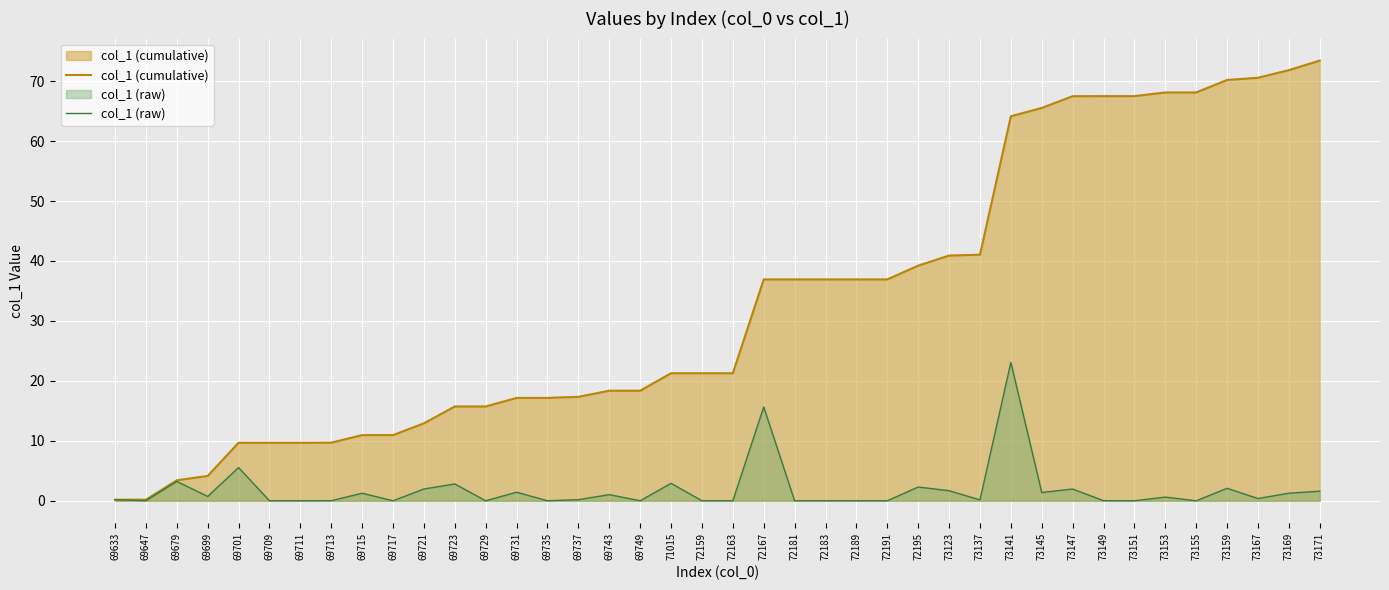

What is the difference between the col_1 (cumulative) values at 69715 and 72163?

10.3